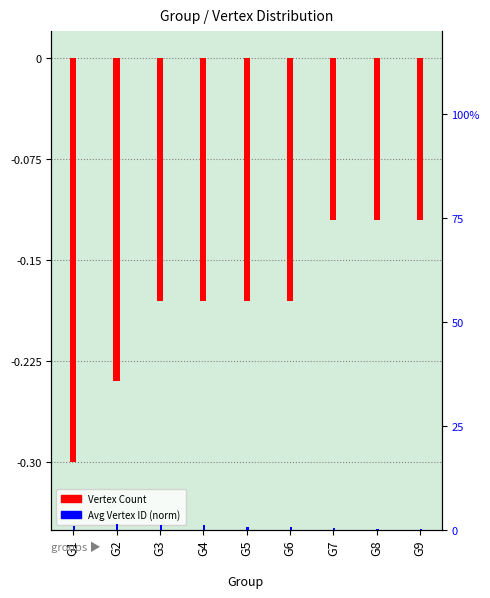

What is the average value of the Vertex Count series?

-0.2